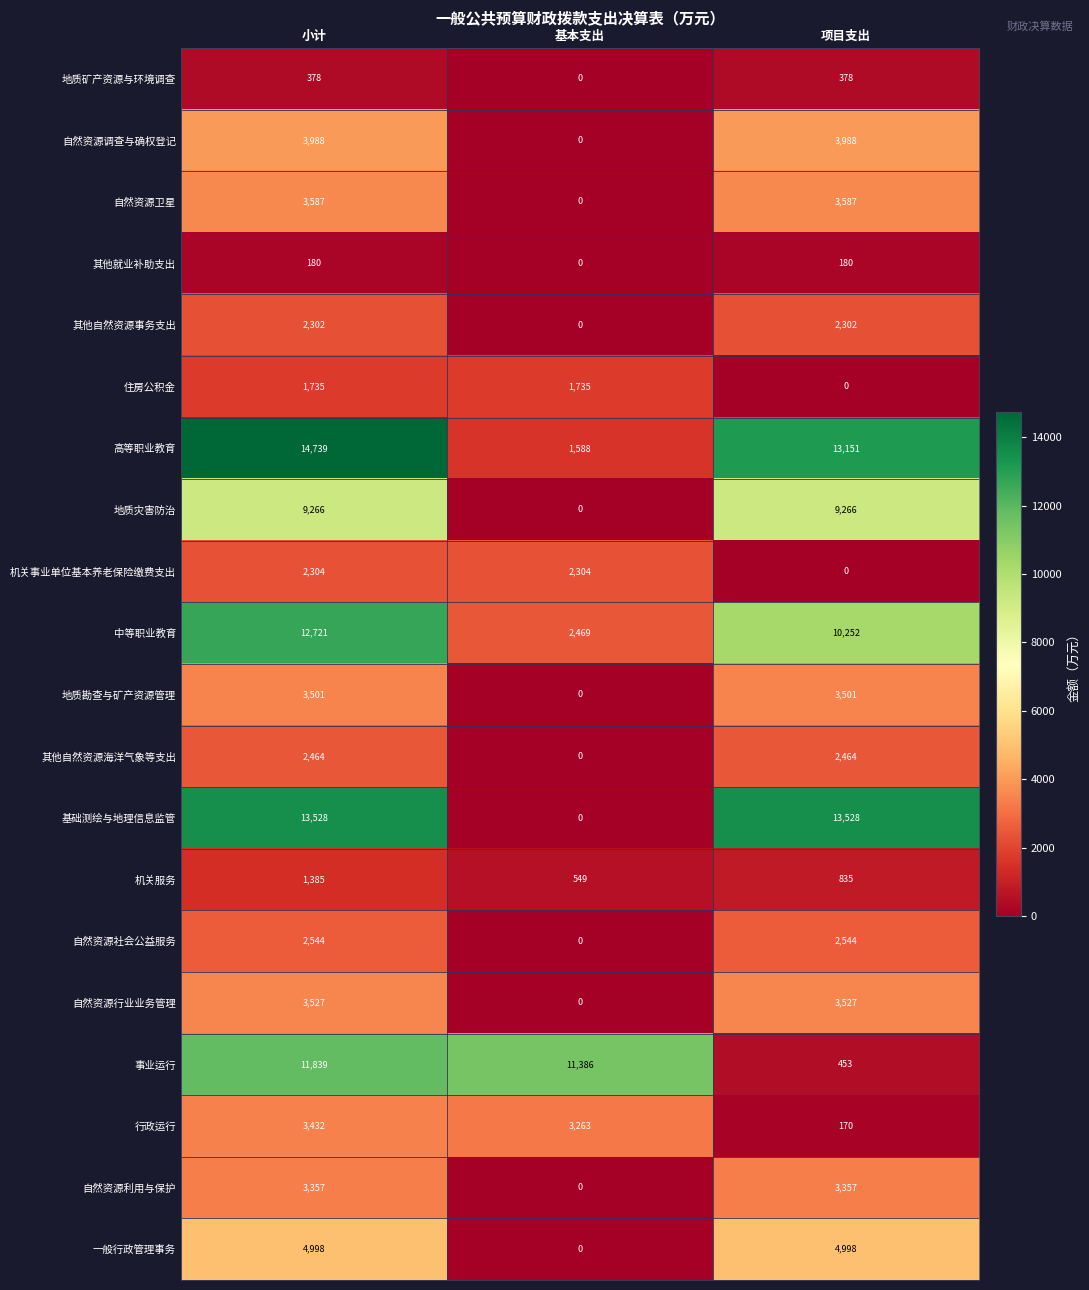

At how many categories does at least one series exceed 1562?

3